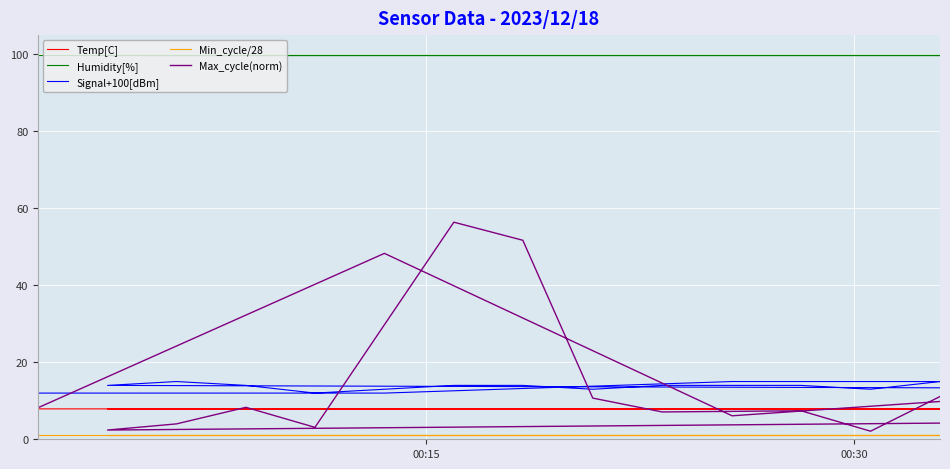

True or false: Humidity[%] and Temp[C] intersect in this chart.

False